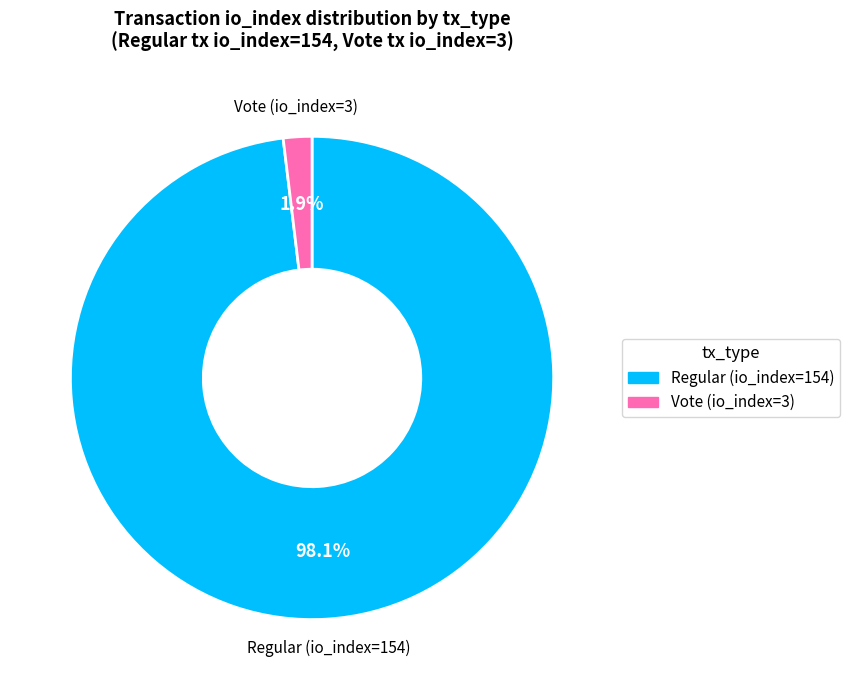

How many segments does this pie chart have?

2